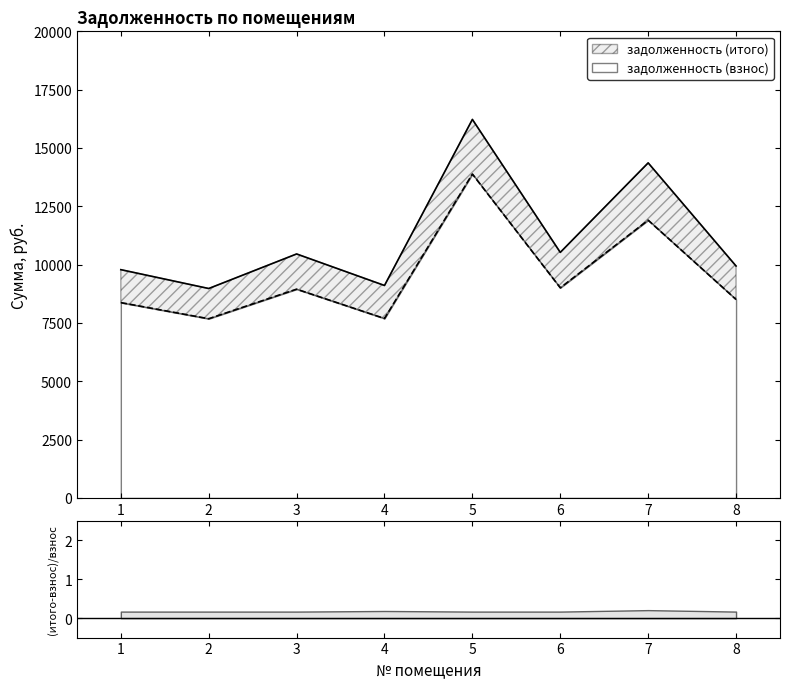

How many data points in задолженность (взнос) are above 8947?

4